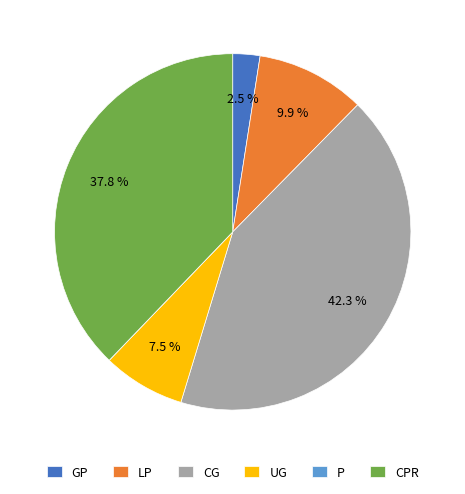

Which category has the biggest portion of the pie?

CG